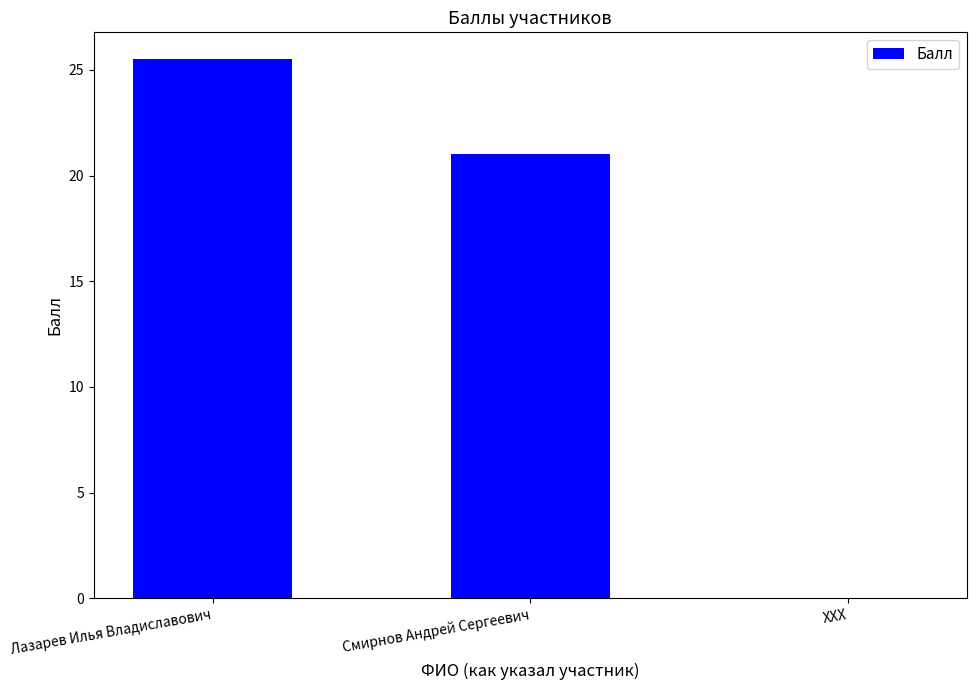

Count the number of categories in the chart.

3